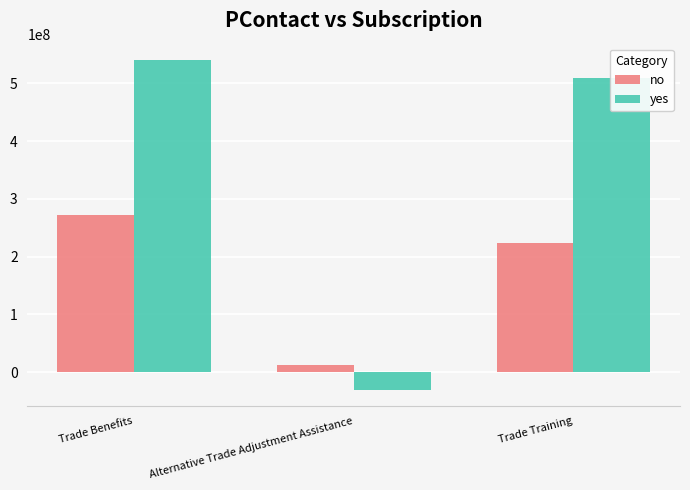

At which label does no first exceed 224220000?

Trade Benefits